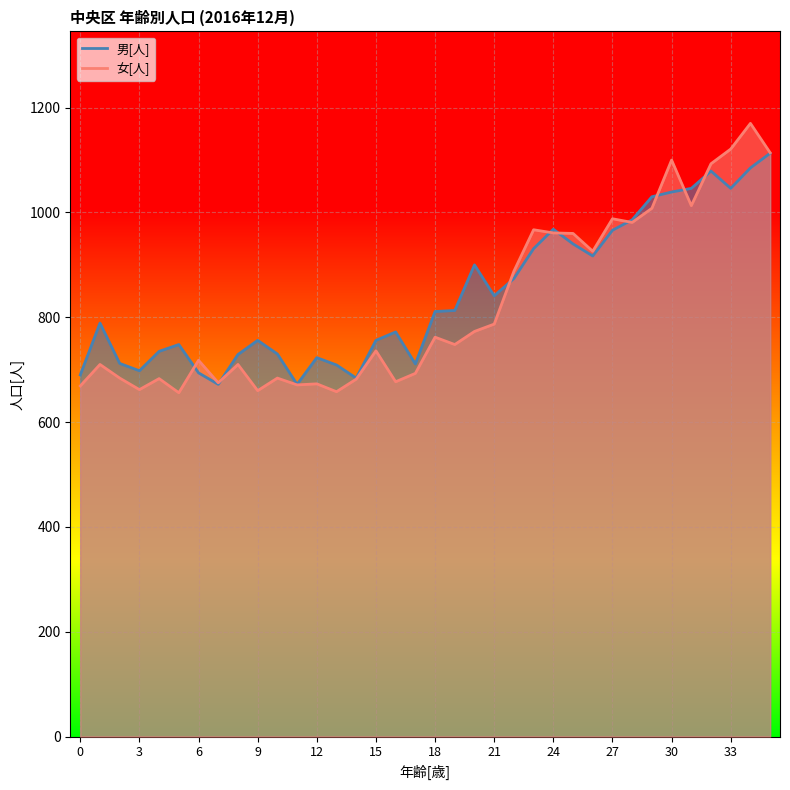

List the series in order of their peak value, lowest first.

男[人], 女[人]